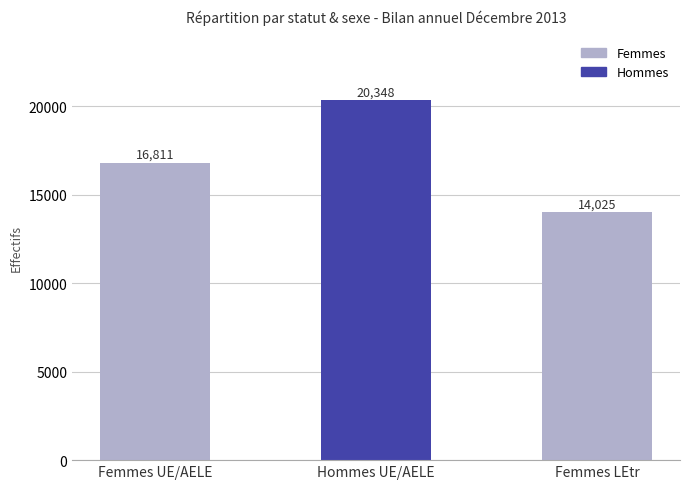

List the labels in order of value, largest first.

Hommes UE/AELE, Femmes UE/AELE, Femmes LEtr